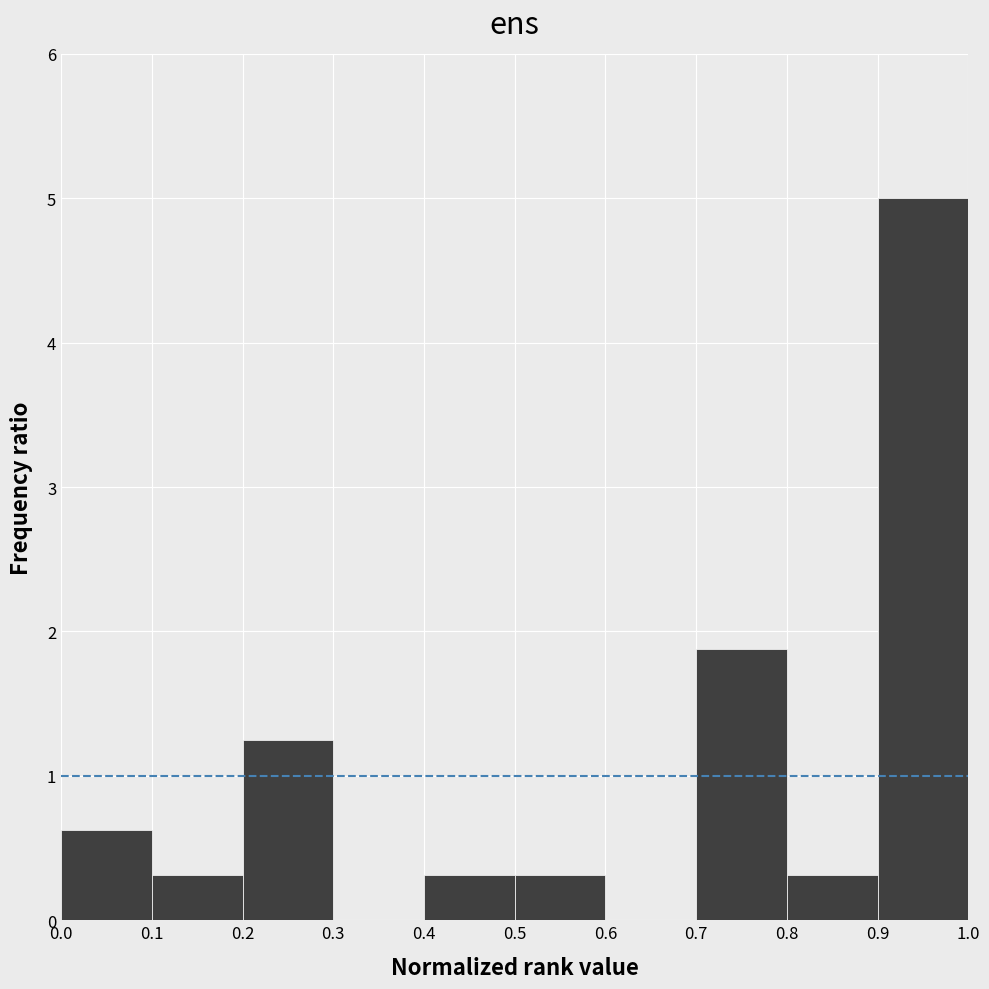

Reading left to right, transcribe this chart: for each bar, give the range it covers on the x-axis and its height. The values are not printed on the chart, so give them approximately, as read against the axis.

0.0 to 0.1: 0.6
0.1 to 0.2: 0.3
0.2 to 0.3: 1.3
0.3 to 0.4: 0
0.4 to 0.5: 0.3
0.5 to 0.6: 0.3
0.6 to 0.7: 0
0.7 to 0.8: 1.9
0.8 to 0.9: 0.3
0.9 to 1.0: 5.0